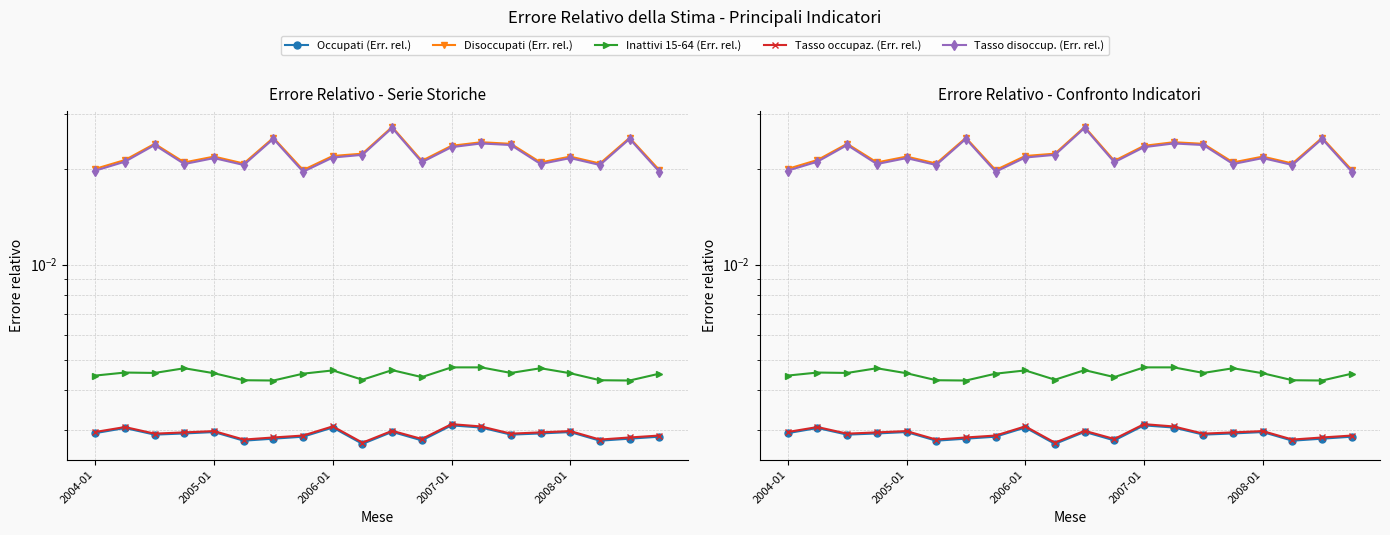

Is the value of Tasso occupaz. (Err. rel.) at 14 greater than the value of Inattivi 15-64 (Err. rel.) at 2004-01?

No